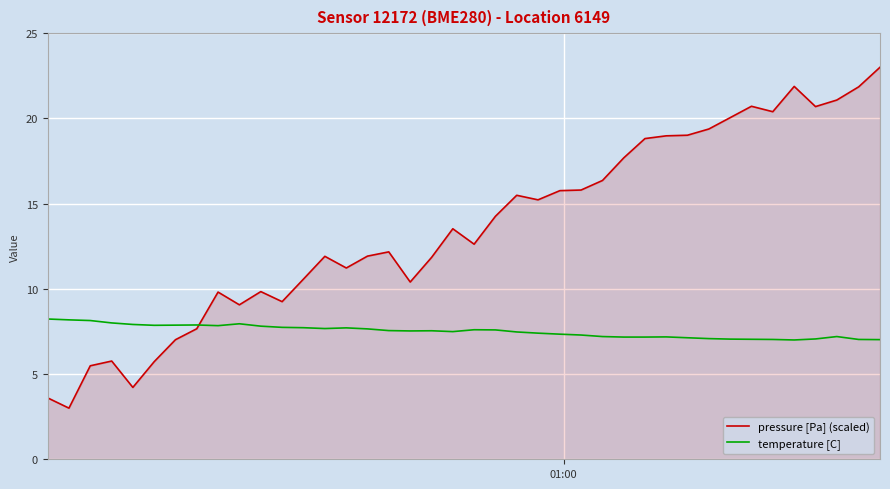

Which series has the widest spread of values?

pressure [Pa] (scaled)